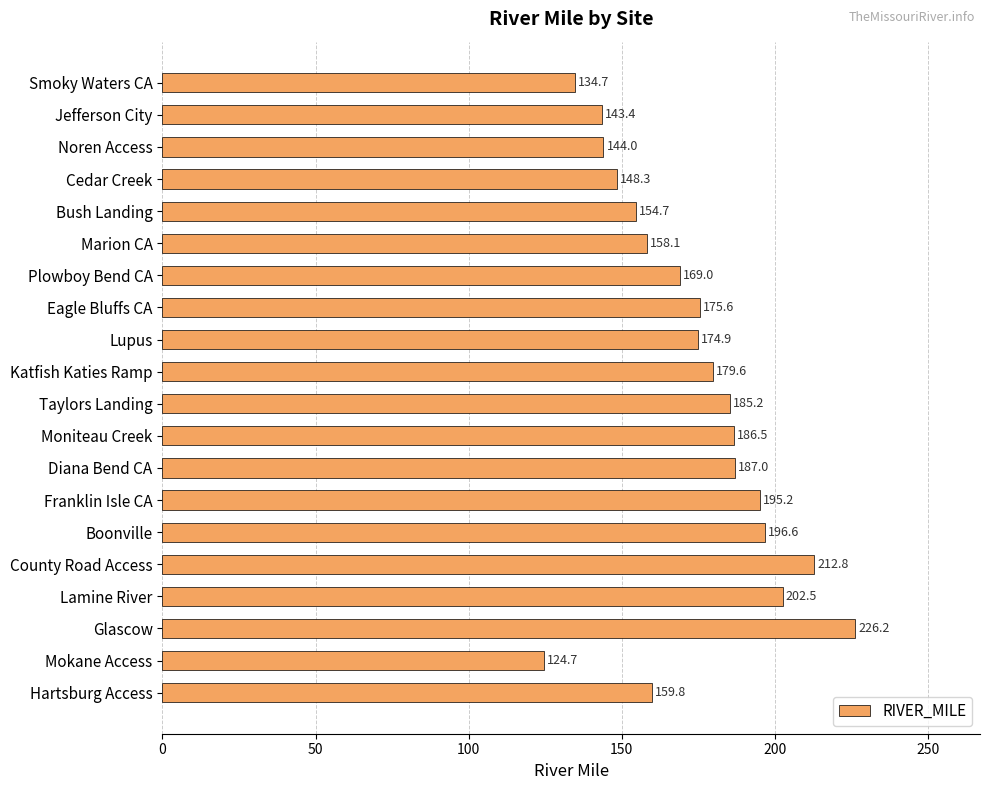

The chart shows a value of 303.6 at Lamine River. True or false?

False